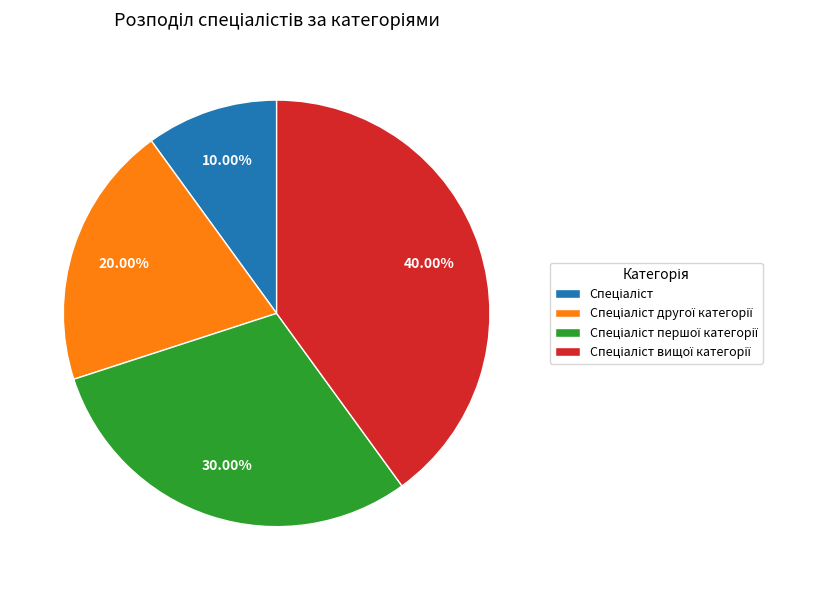

Does any single category account for the majority?

No